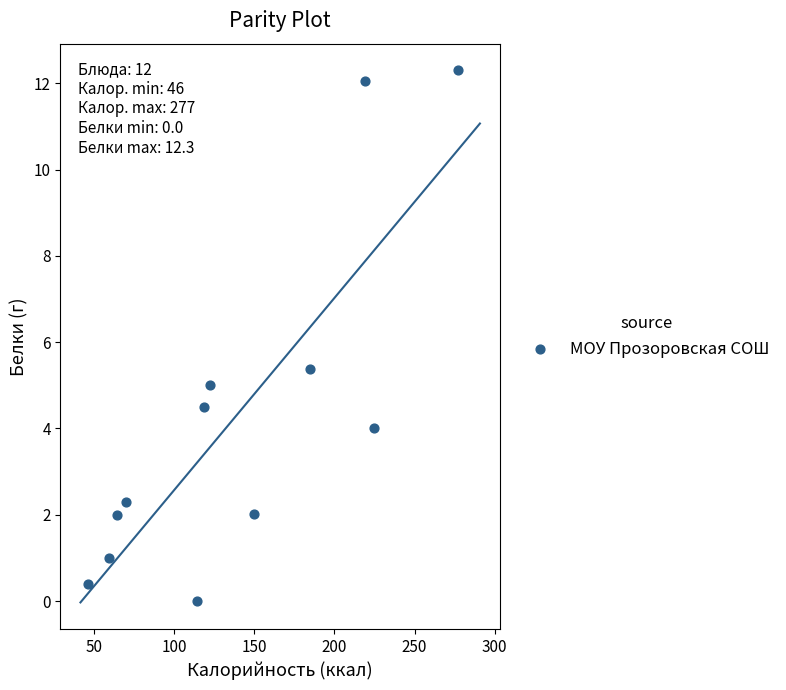

What is the range of X values (max minus min)?

231.0